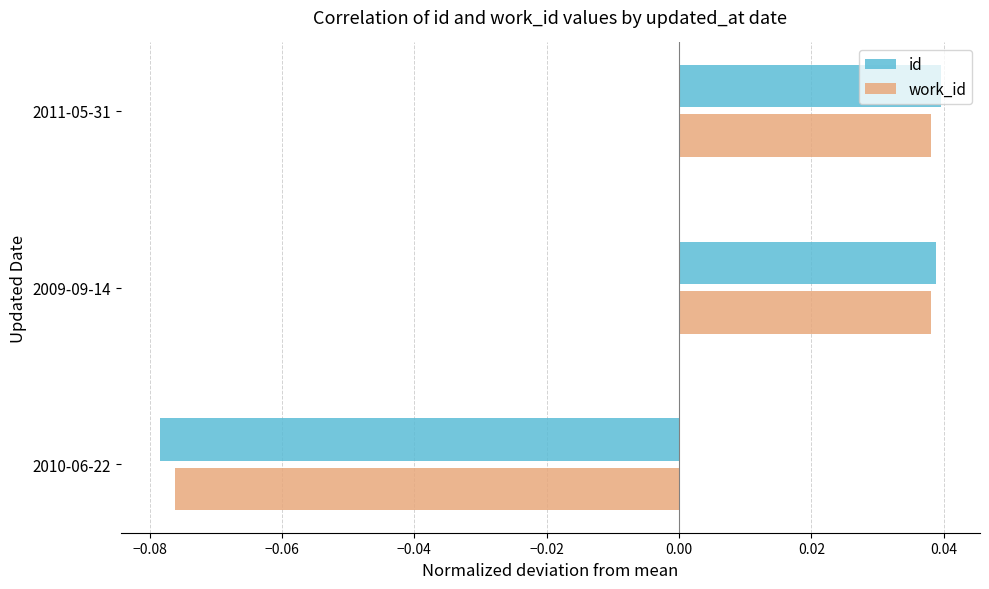

Which category has the lowest value in the id series?

2010-06-22